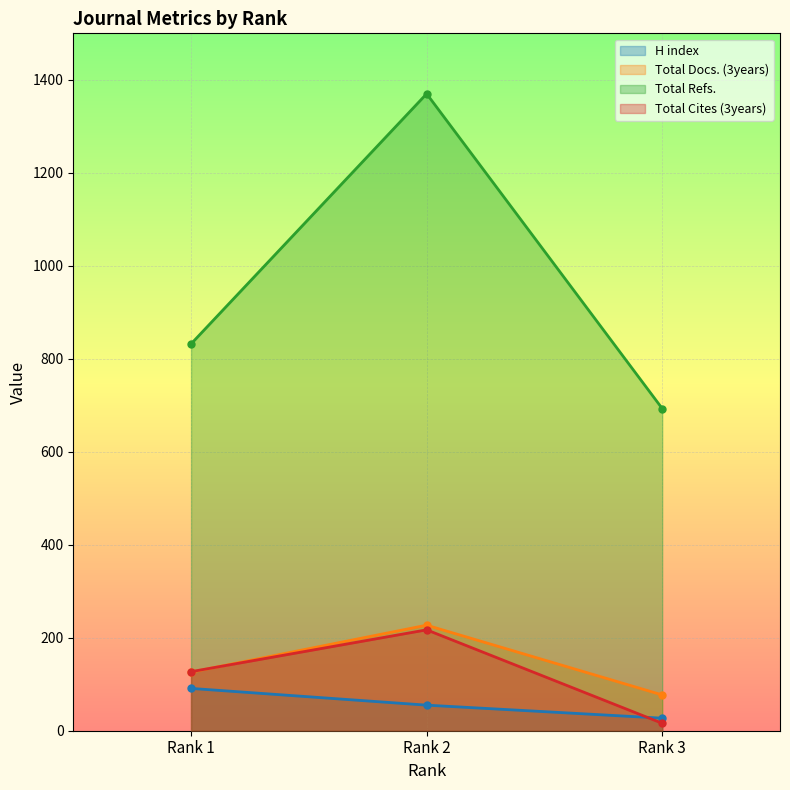

What is the average value of the Total Docs. (3years) series?

143